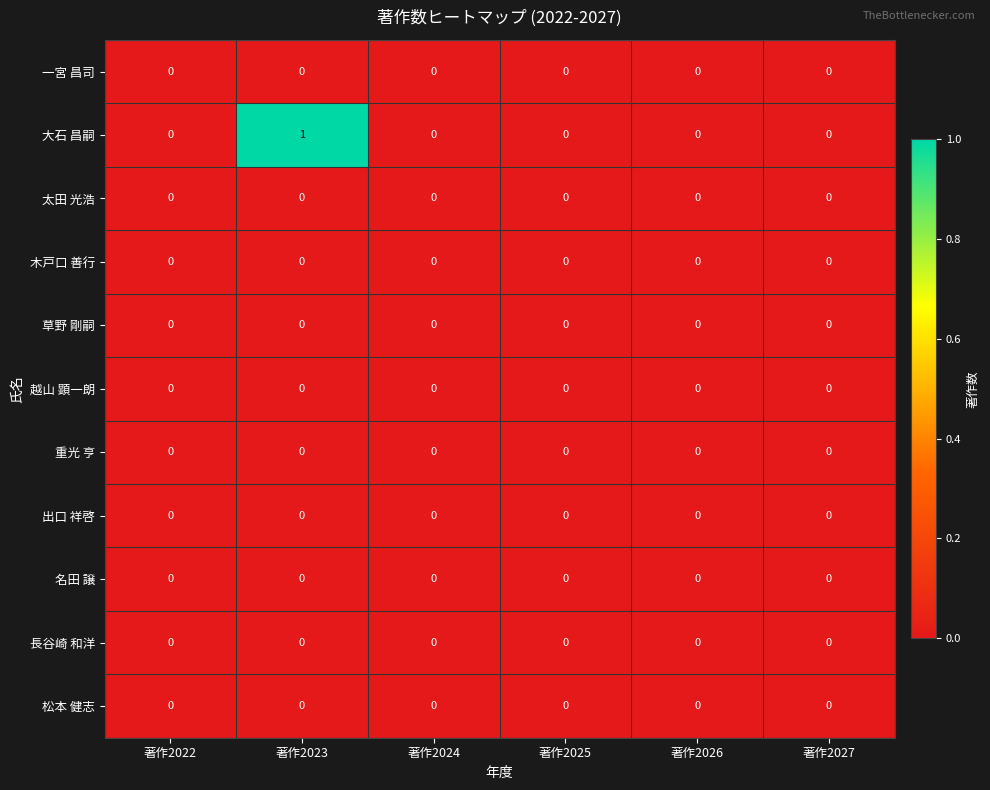

At which category is the sum across all series the highest?

著作2023